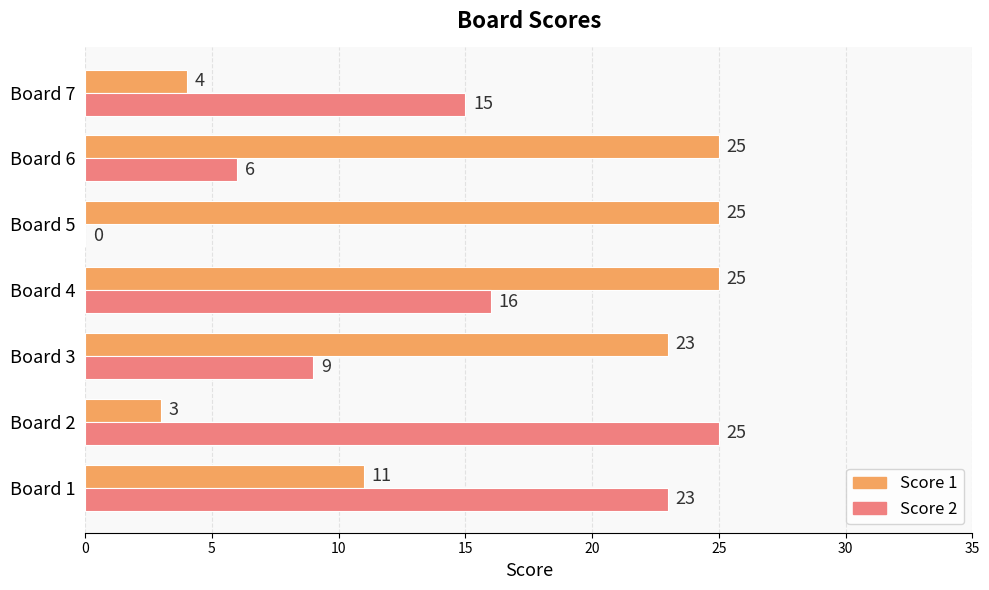

True or false: Score 2 has a value of 3 at Board 6.

False